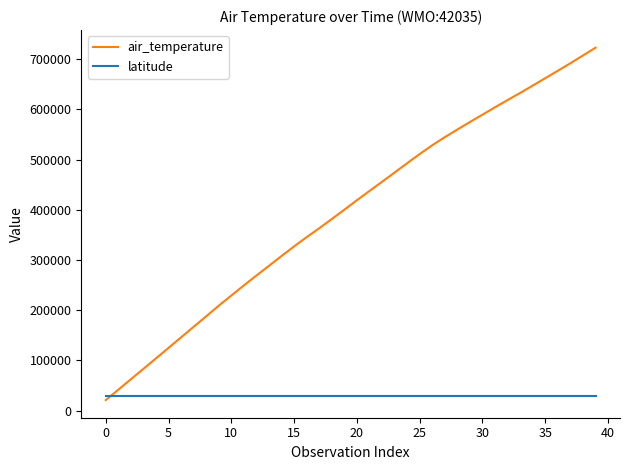

Which series has the largest total across all categories?

air_temperature